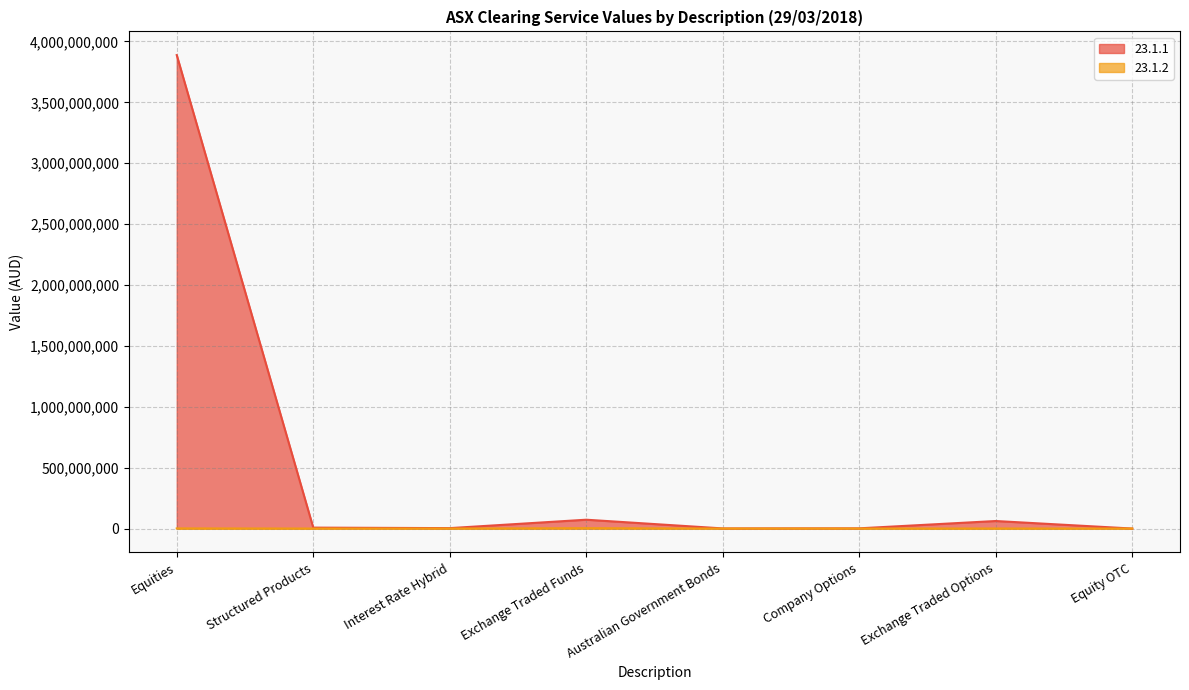

At which label does 23.1.1 first exceed 7561089?

Equities